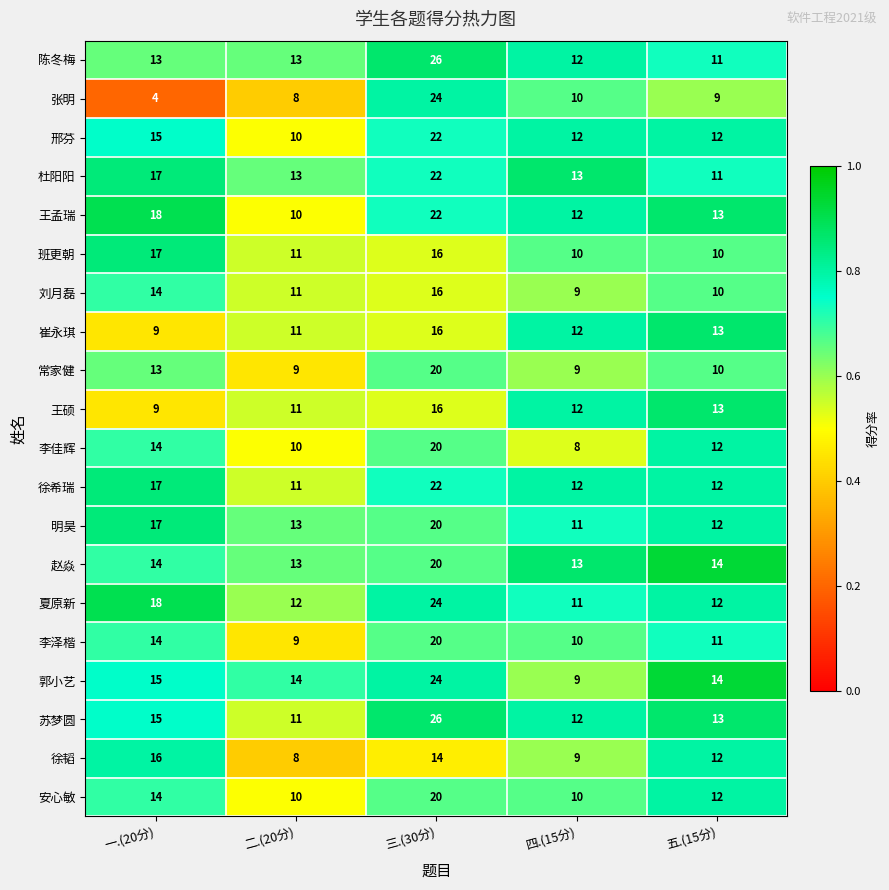

What is the lowest value of the 常家健 series?

9